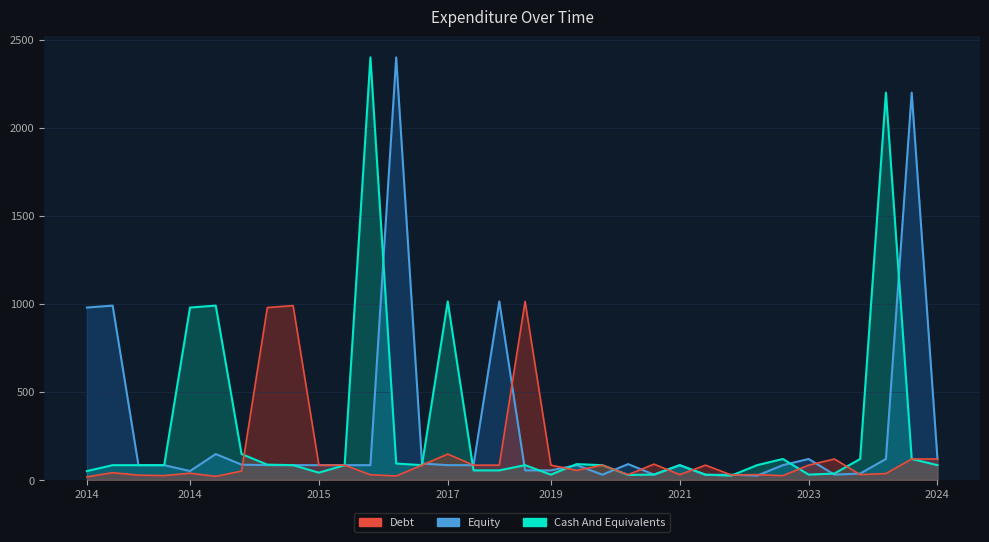

How many interior local valleys does the Cash And Equivalents series have?

6